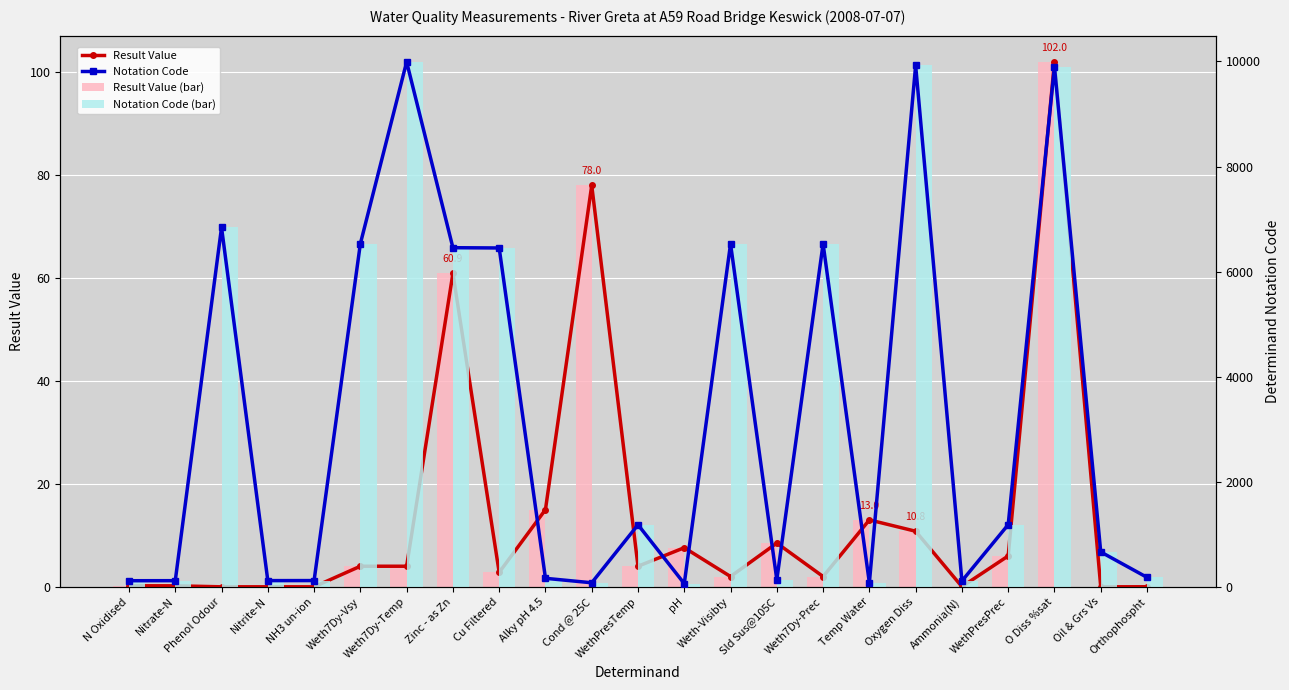

Is it true that Notation Code (bar) equals 1951.4 at WethPresPrec?

False